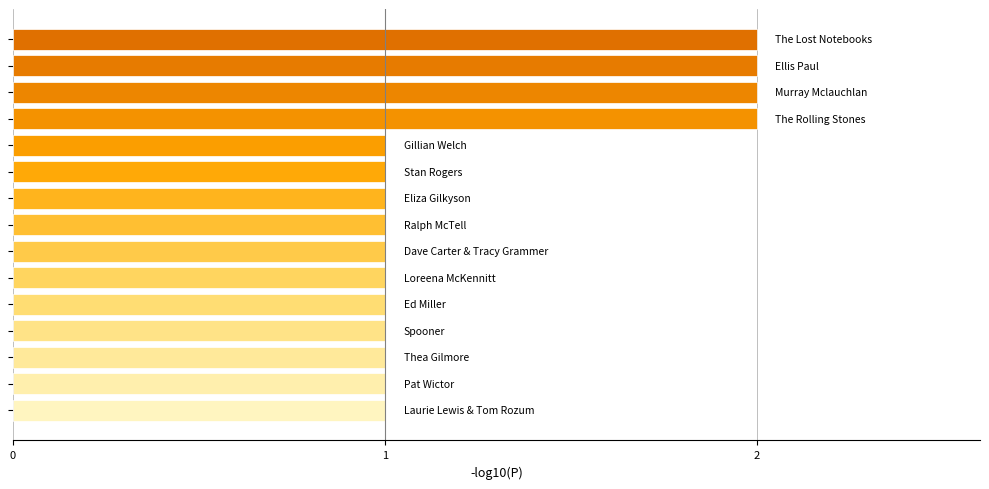

Reading bottom to top, list all the values displayed in this chart.

1	1	1	1	1	1	1	1	1	1	1	2	2	2	2